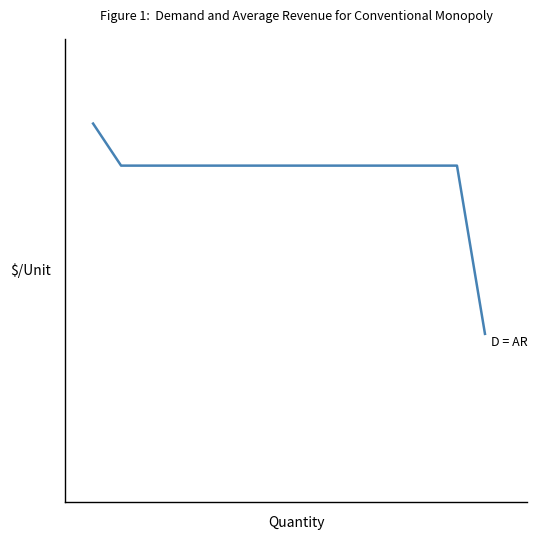

What is the value of the 7th point from the left?

8